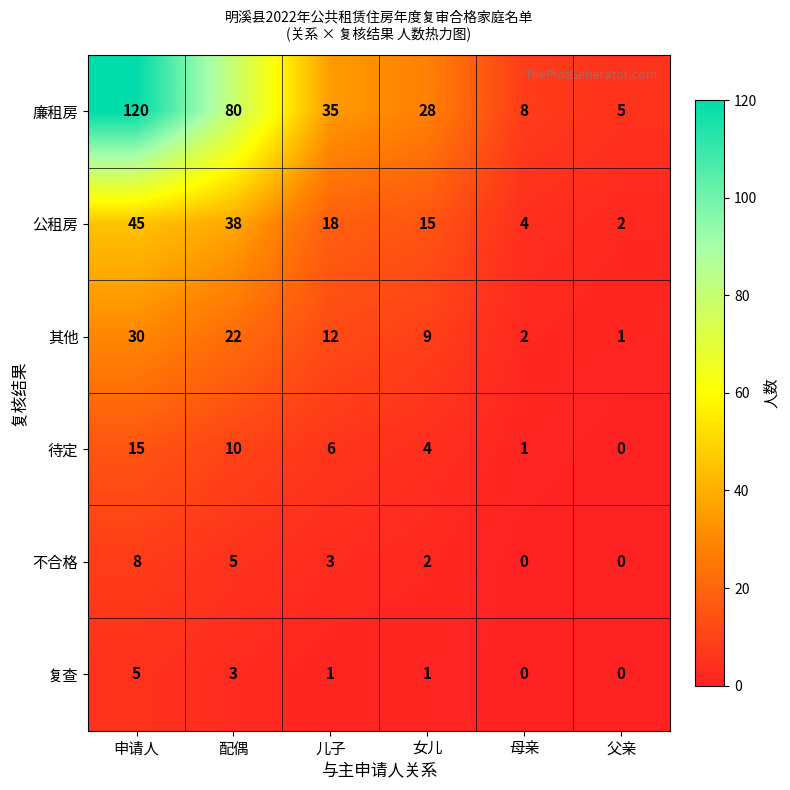

How many values in the 其他 series are below 12?

3